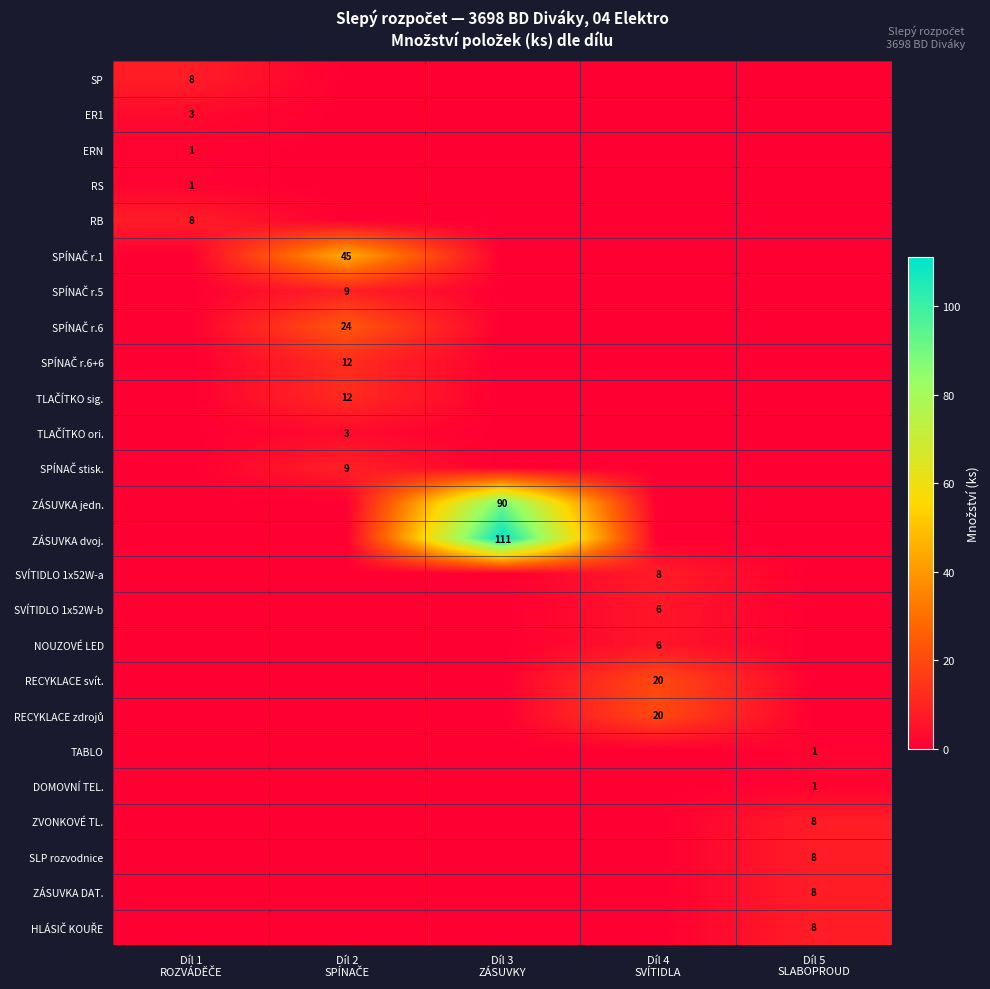

What is the difference between the maximum and minimum values in the ZÁSUVKA DAT. series?

8